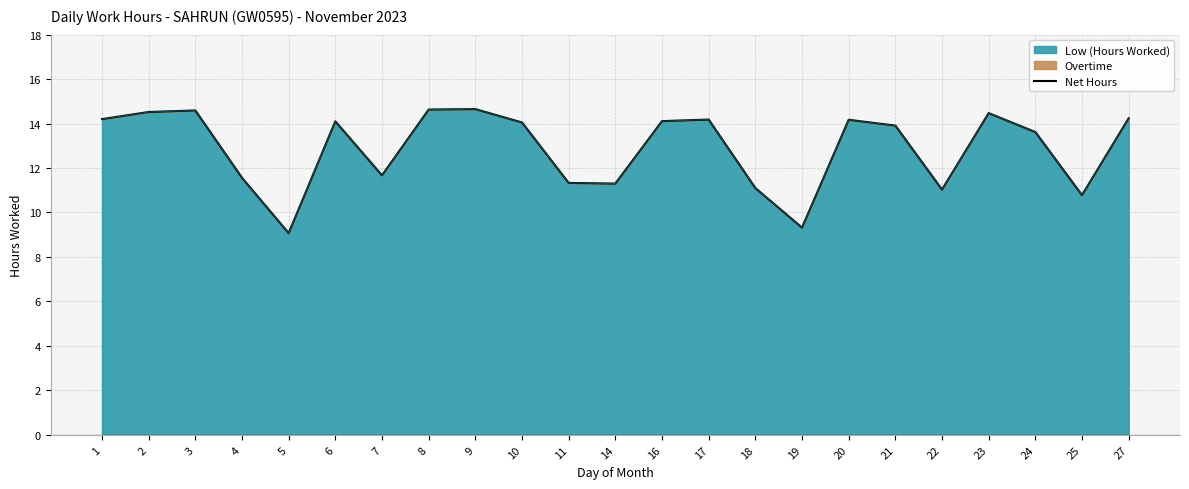

Count the number of categories in the chart.

23